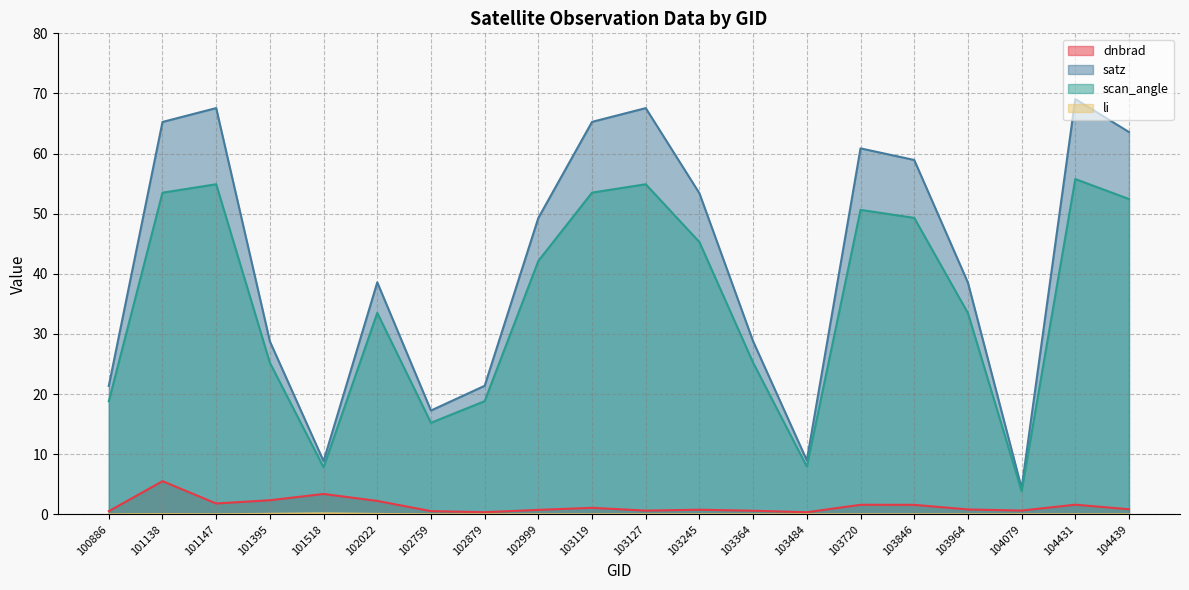

At which label does scan_angle reach its minimum?

104079